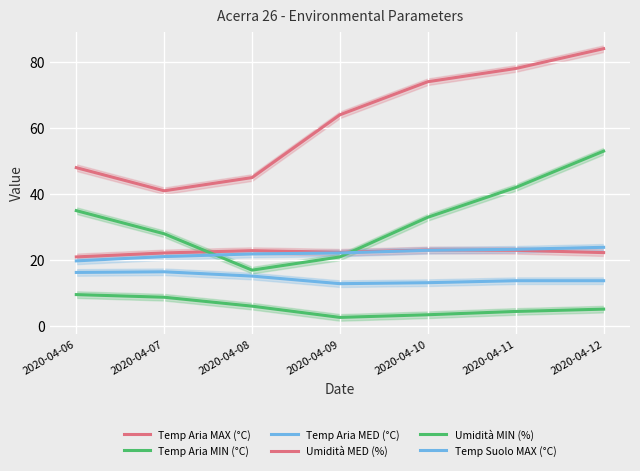

Rank the series by their maximum value, from lowest to highest.

Temp Aria MIN (°C), Temp Aria MED (°C), Temp Aria MAX (°C), Temp Suolo MAX (°C), Umidità MIN (%), Umidità MED (%)